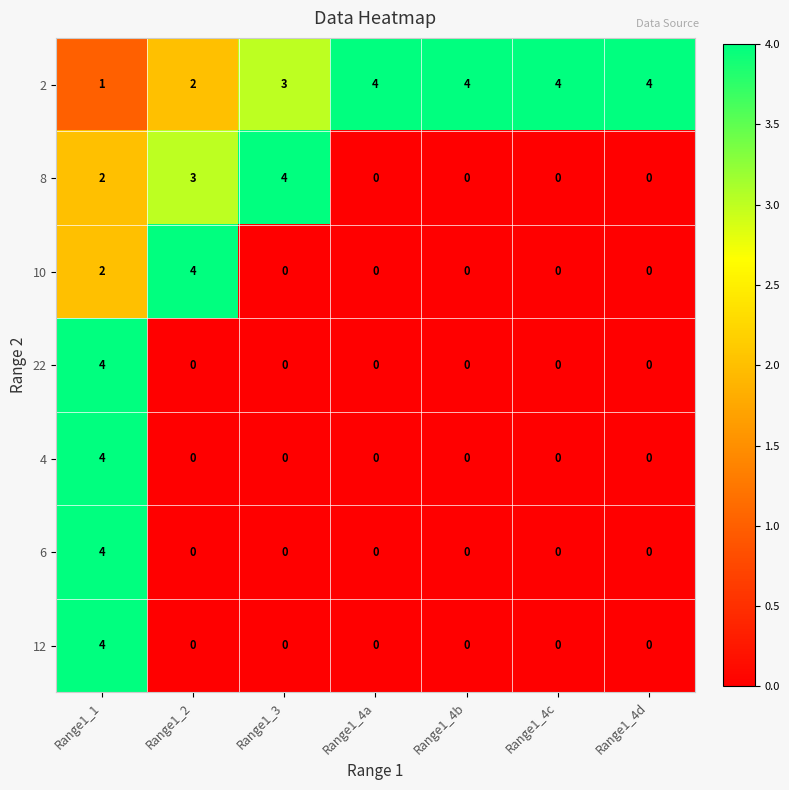

Is it true that 12 equals -3 at Range1_4c?

False